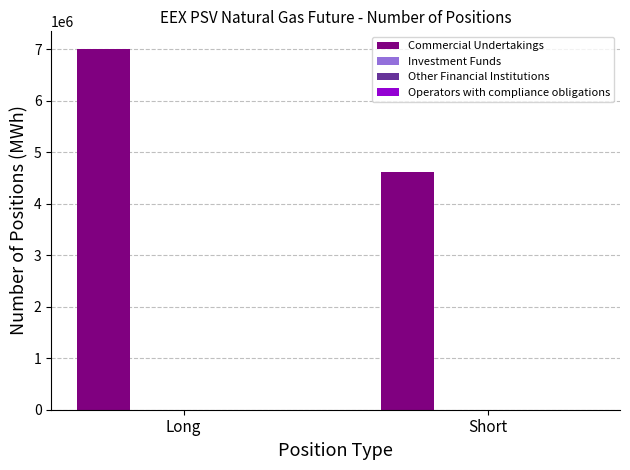

Reading right to left, extract all data points from this chart.

4617816	6994680